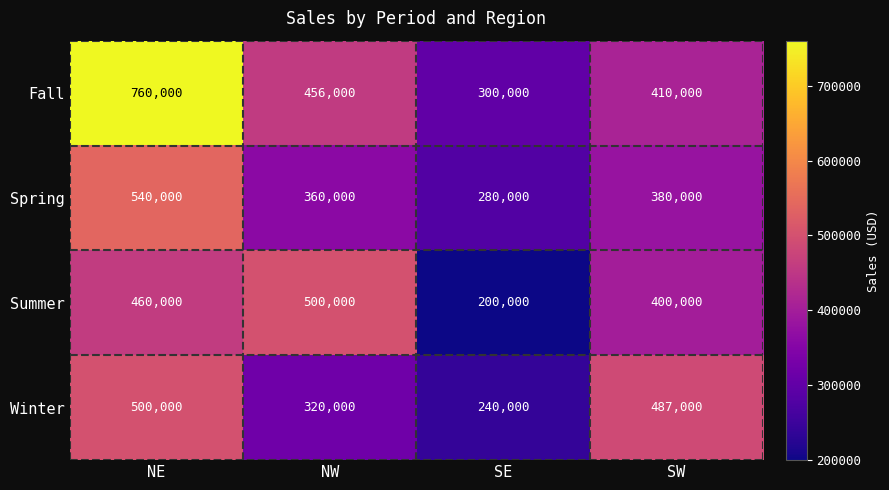

Reading left to right, transcribe all the data shown in this chart.

Fall: NE=760000	NW=456000	SE=300000	SW=410000
Spring: NE=540000	NW=360000	SE=280000	SW=380000
Summer: NE=460000	NW=500000	SE=200000	SW=400000
Winter: NE=500000	NW=320000	SE=240000	SW=487000